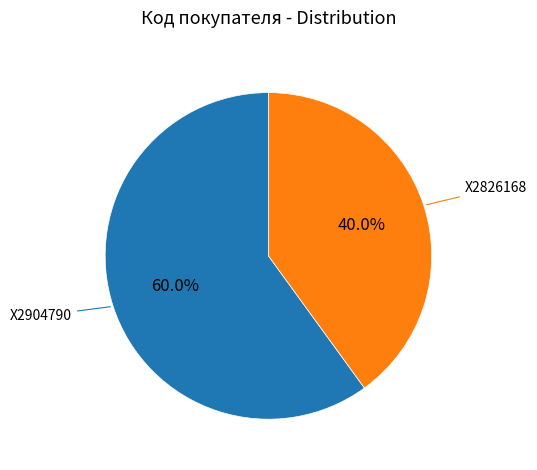

Rank the categories by value from highest to lowest.

X2904790, X2826168